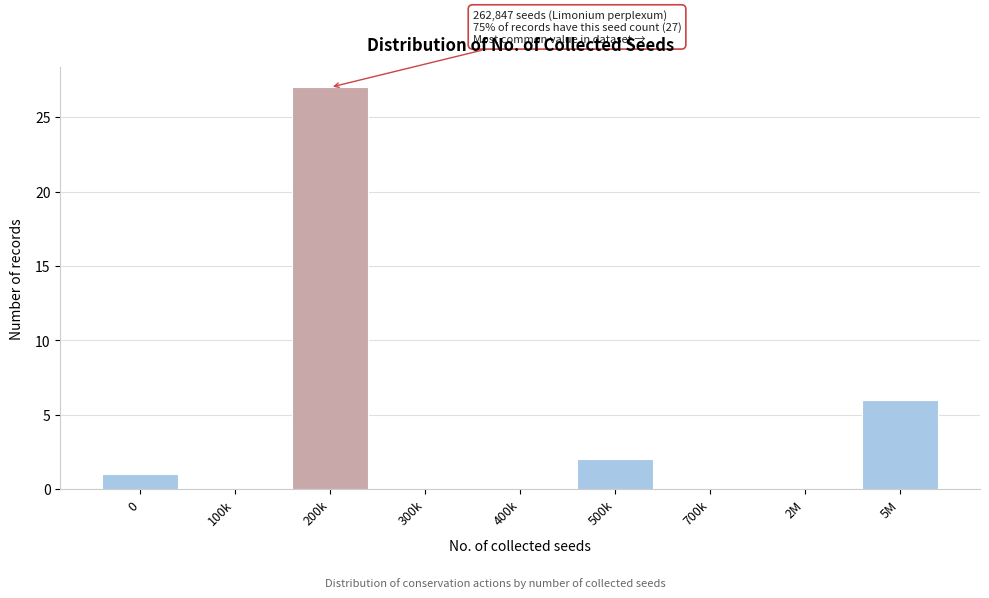

Reading left to right, list all the values displayed in this chart.

0=1	100k=0	200k=27	300k=0	400k=0	500k=2	700k=0	2M=0	5M=6